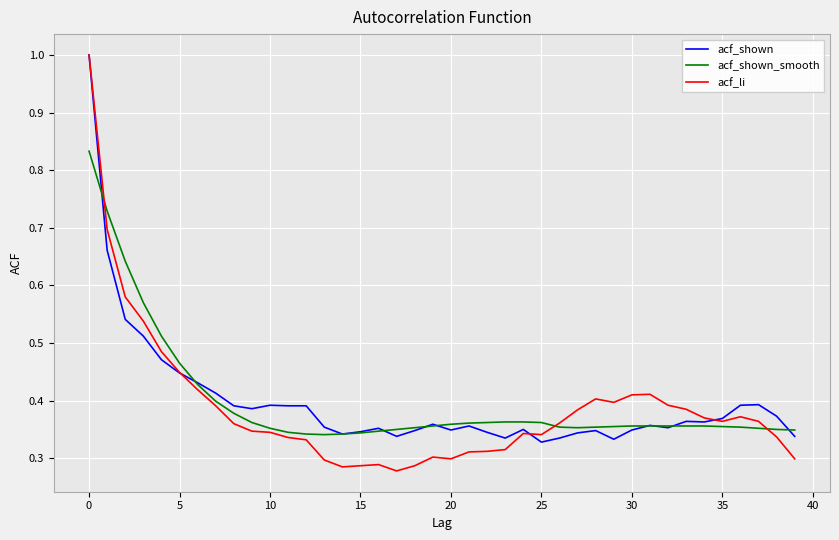

Which series has the largest range (max minus min)?

acf_li